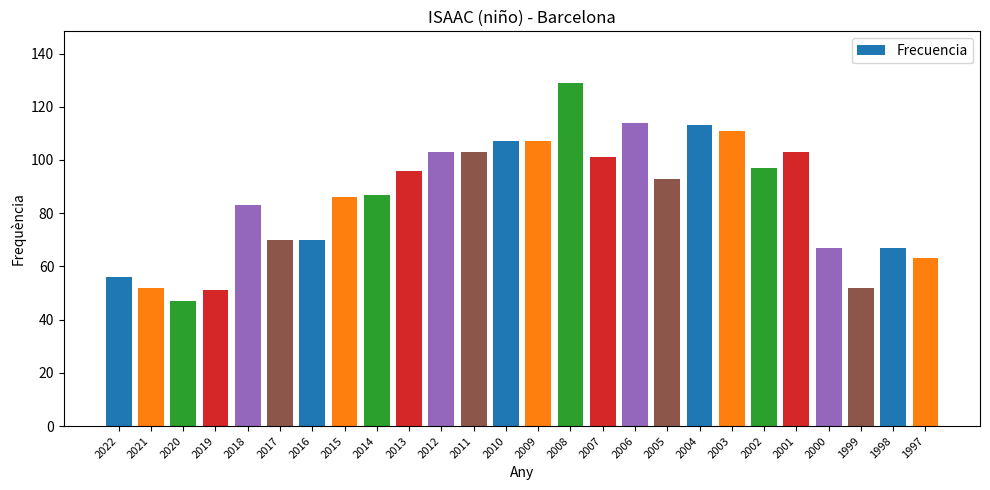

What is the sum of the values at 2000 and 2004?

180